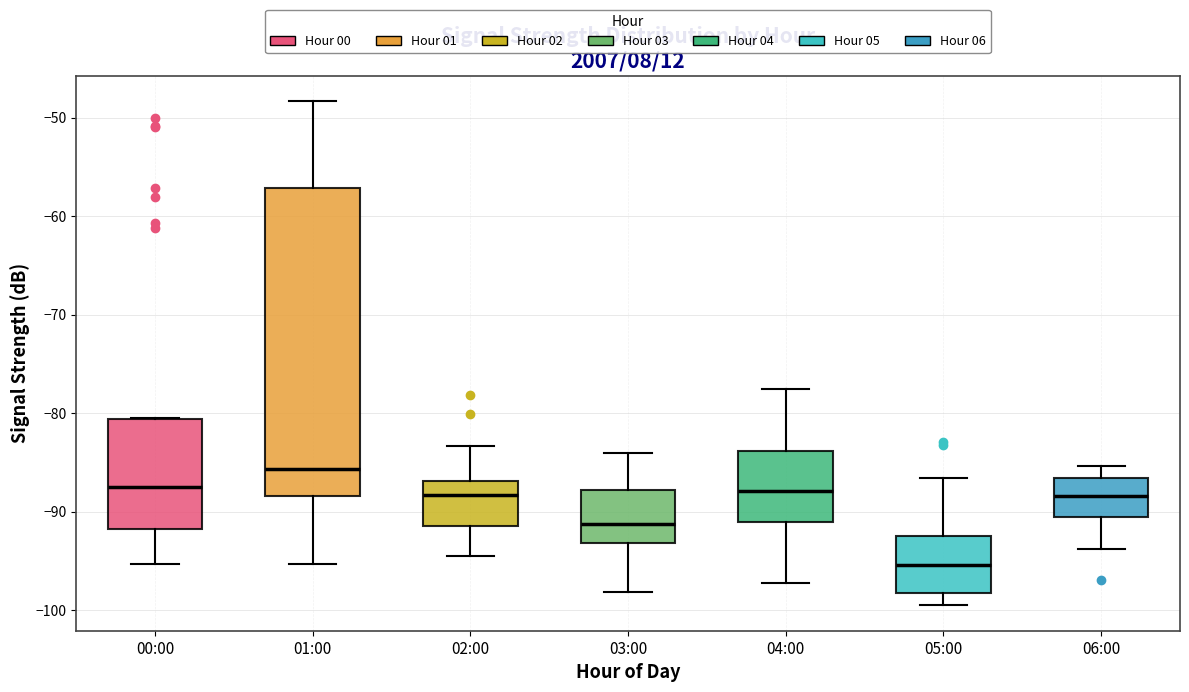

Which box has the highest median line?

01:00